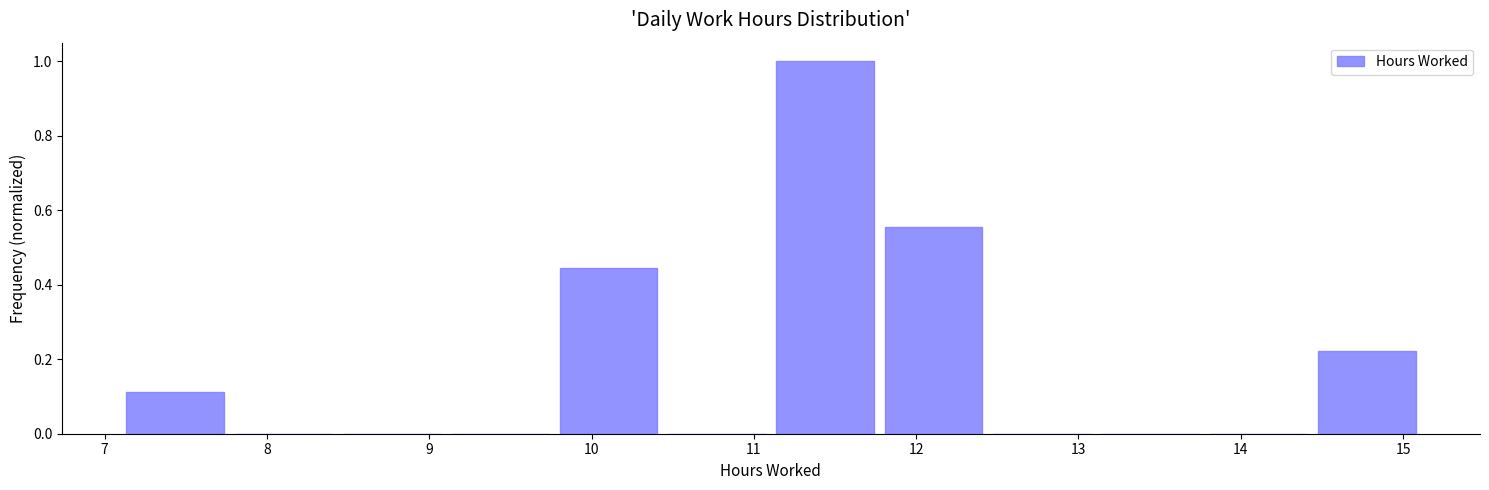

Over which range of the x-axis is the bar tallest?

11.1 to 11.8